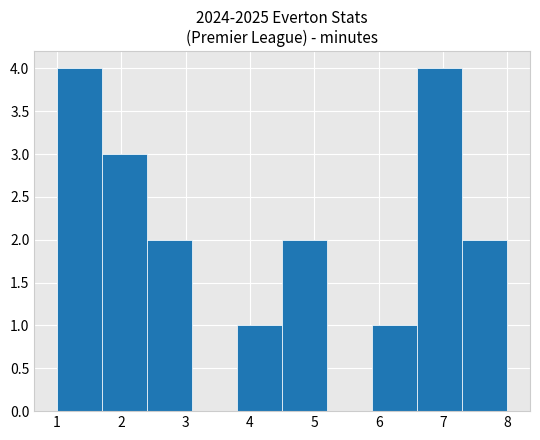

How tall is the bar that spans 3.8 to 4.5 on the x-axis? The values are not printed on the chart, so give them approximately, as read against the axis.

1